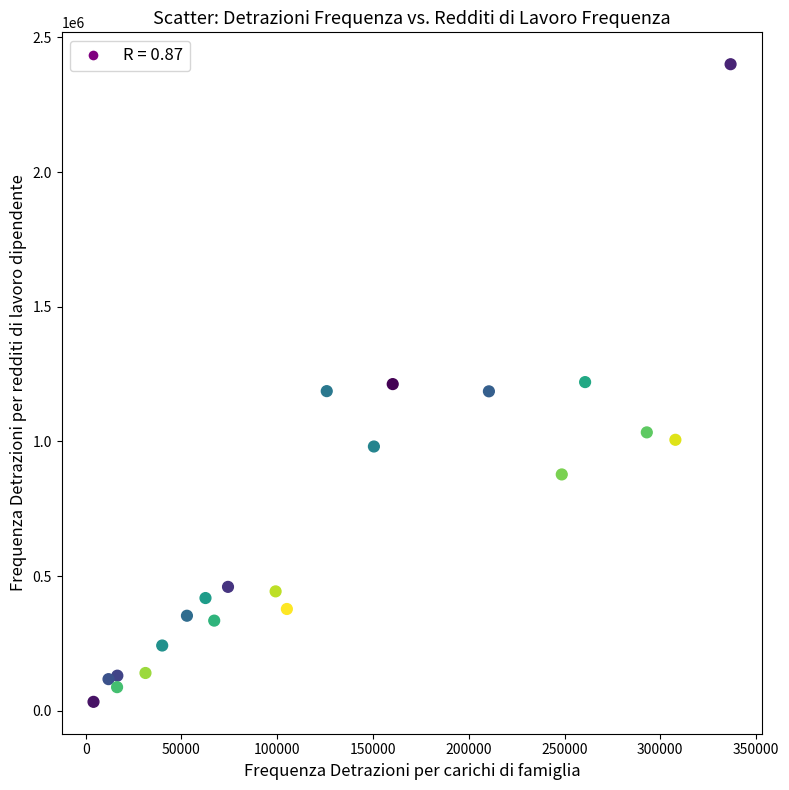

What is the range of Y values (max minus min)?

2366823